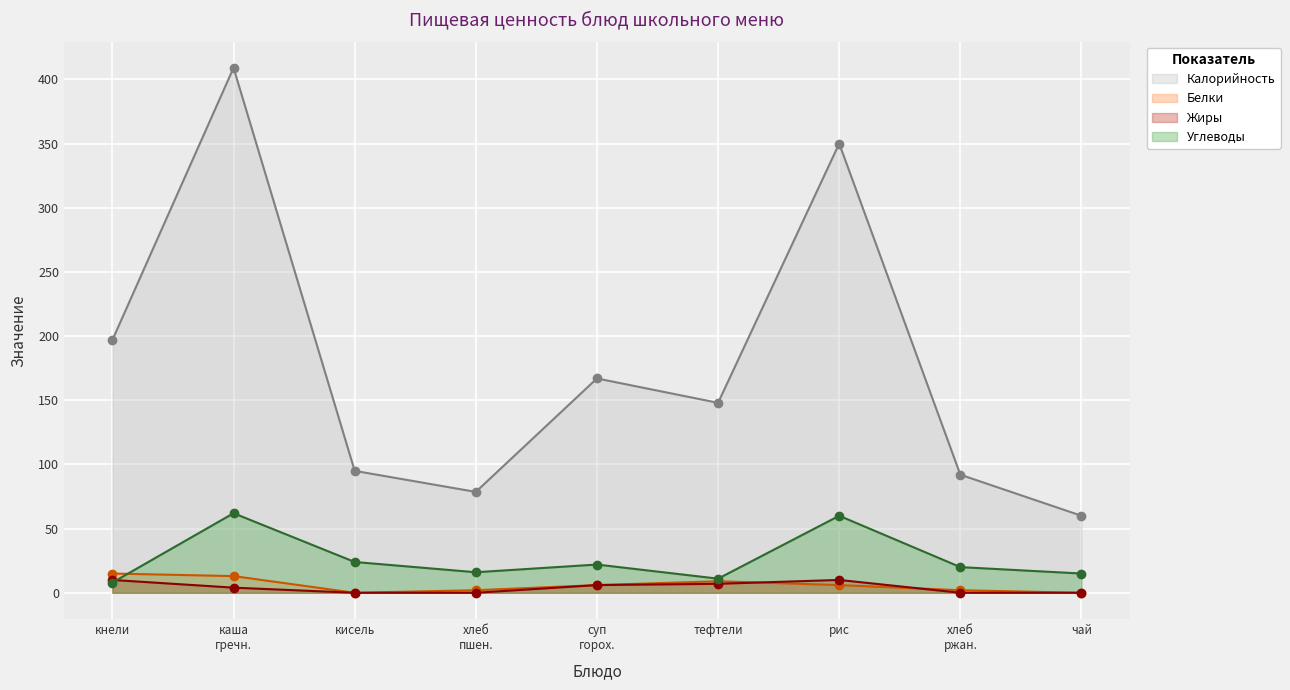

Reading left to right, what are all the values shown in this chart?

Калорийность: 197.0	409.0	95.0	78.6	167.0	148.0	350.0	92.0	60.0
Белки: 15.0	13.0	0.0	2.0	6.0	9.0	6.0	2.0	0.0
Жиры: 10.0	4.0	0.0	0.0	6.0	7.0	10.0	0.0	0.0
Углеводы: 8.0	62.0	24.0	16.0	22.0	11.0	60.0	20.0	15.0